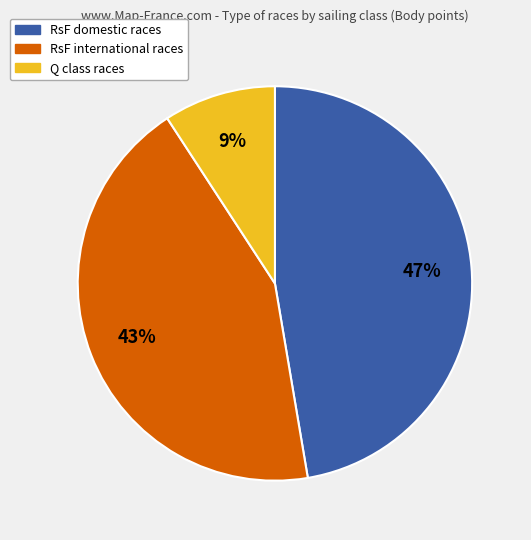

Is there any slice that represents more than half of the pie?

No